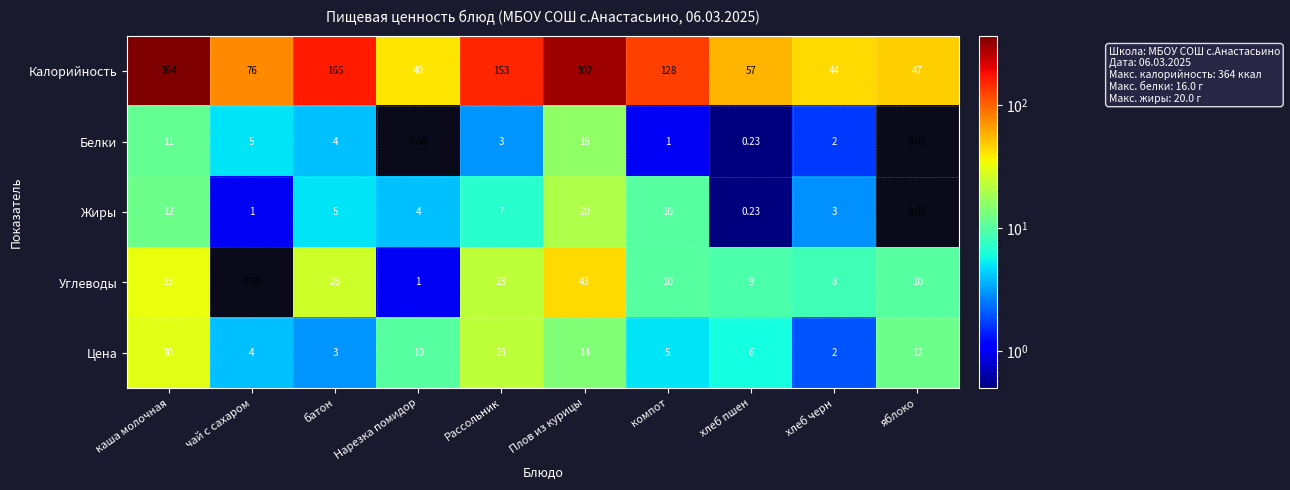

Which series has the largest total across all categories?

Калорийность